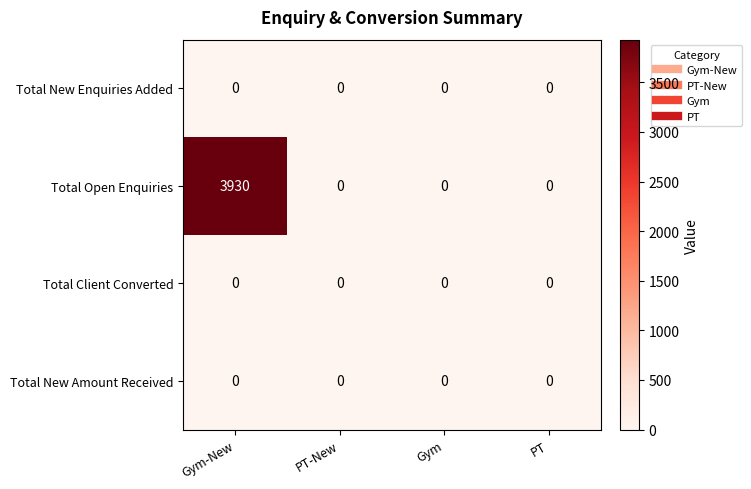

Which series has the largest range (max minus min)?

Total Open Enquiries